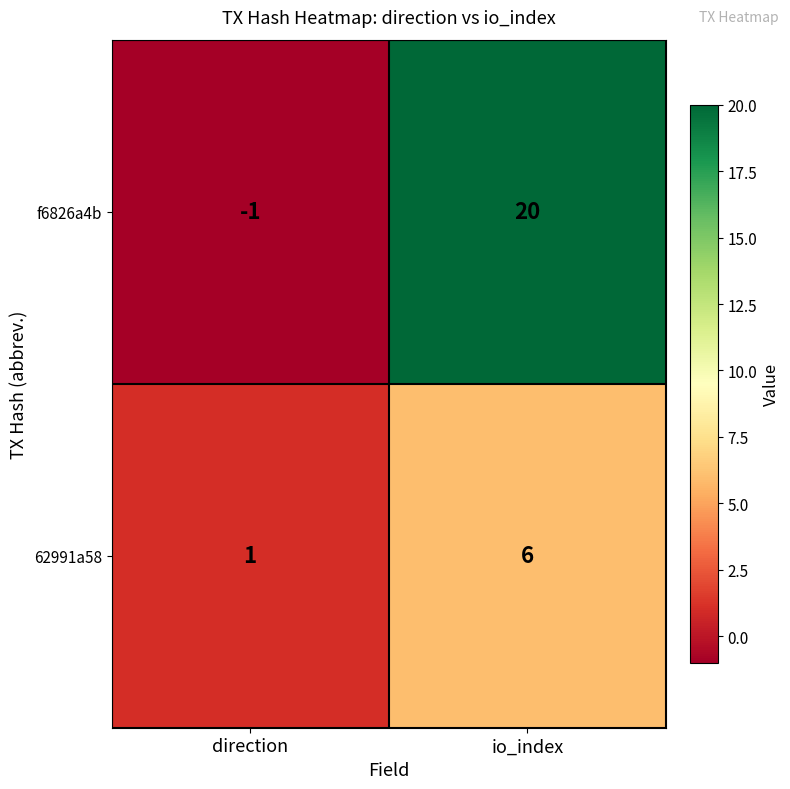

At which label does 62991a58 reach its peak?

io_index